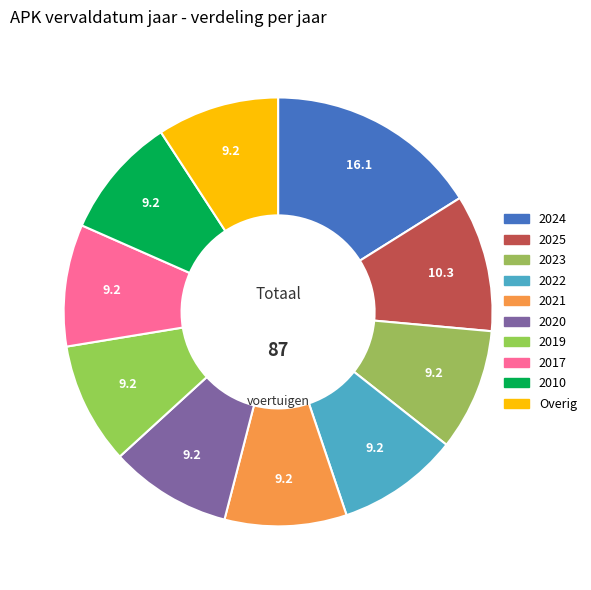

How many slices are in this pie chart?

10